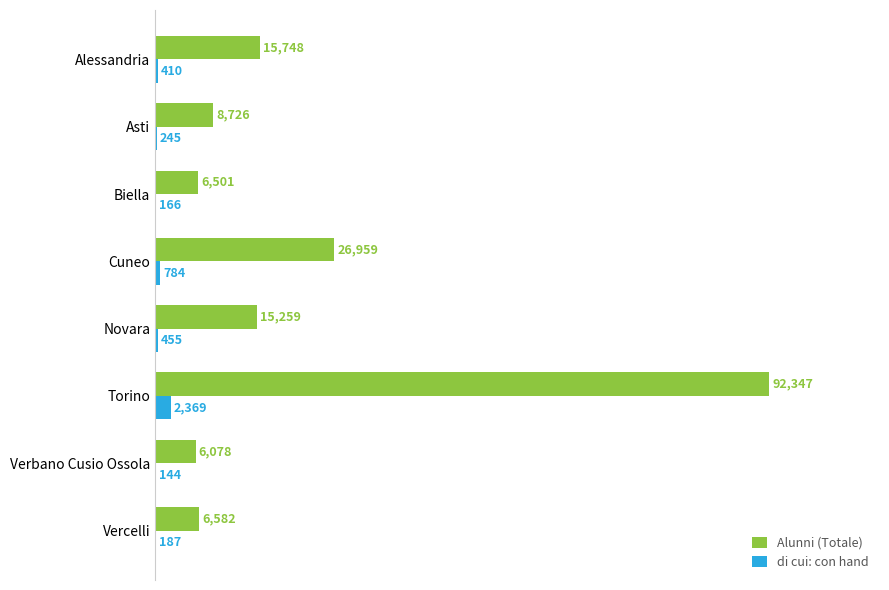

What is the approximate value of Alunni (Totale) at Novara, to the nearest 100?

15300